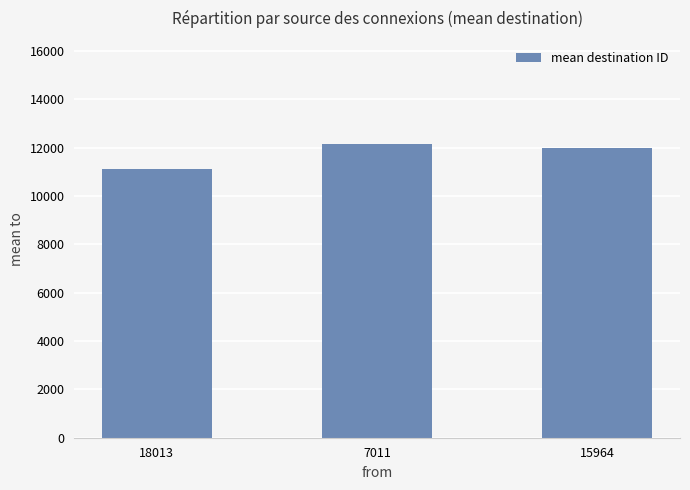

Where is the data nearest to the value 11637?

15964